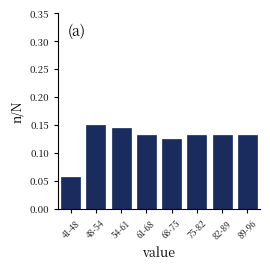

Is it true that the value at 41-48 is 0.0?

False